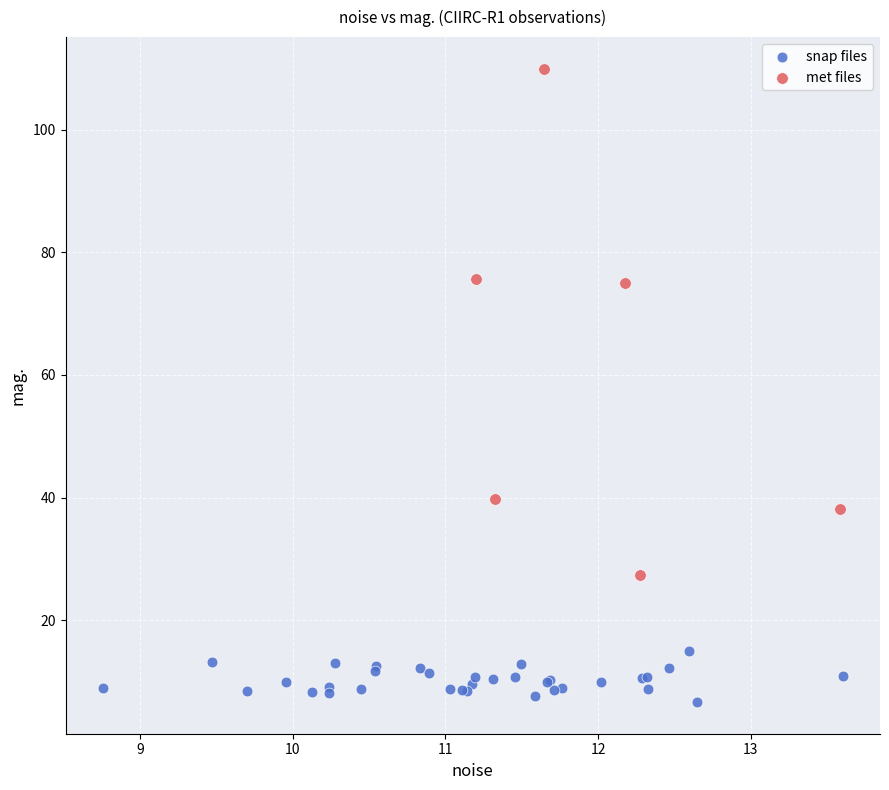

Which series reaches the maximum Y coordinate?

met files